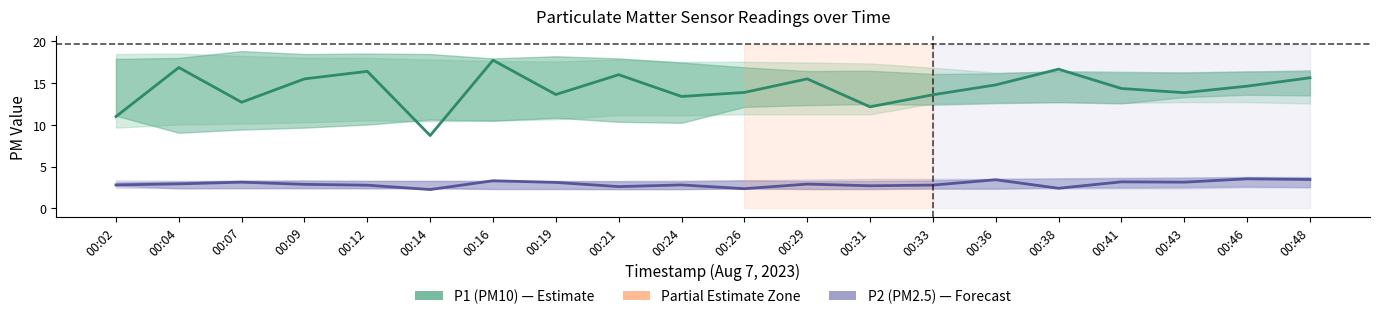

How many categories are shown in the chart?

20